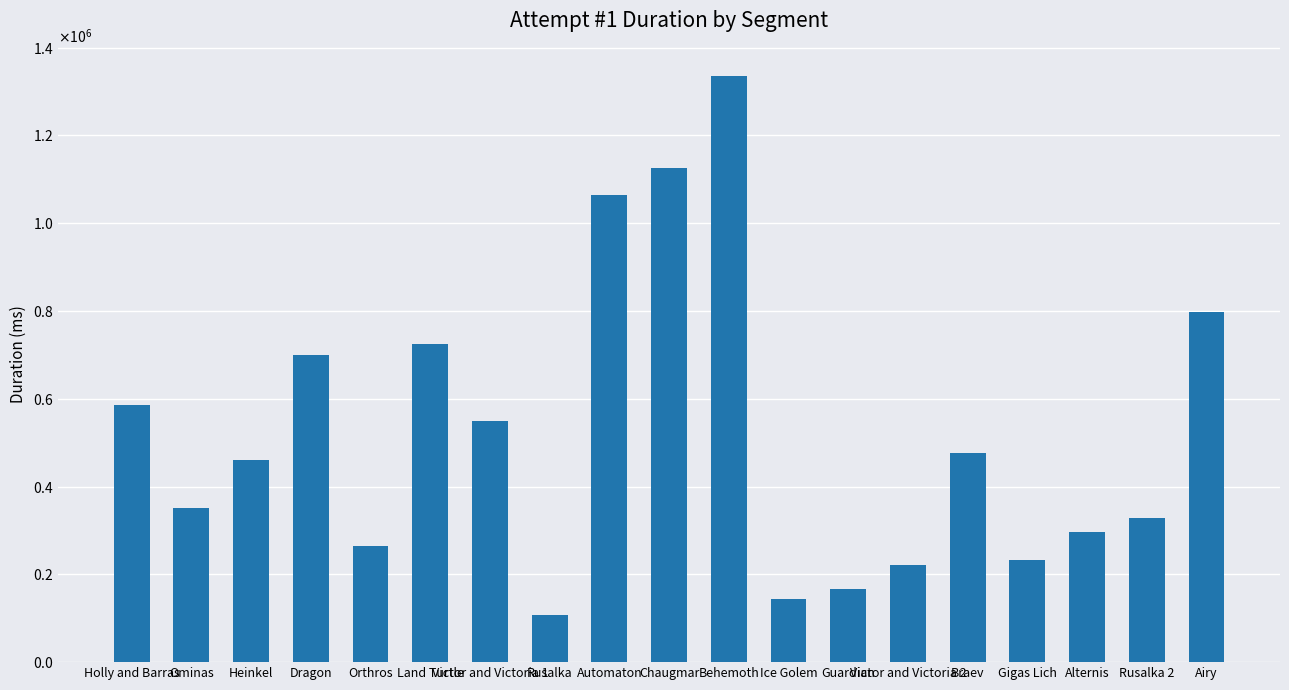

What is the sum of the values at Behemoth and Automaton?

2398887